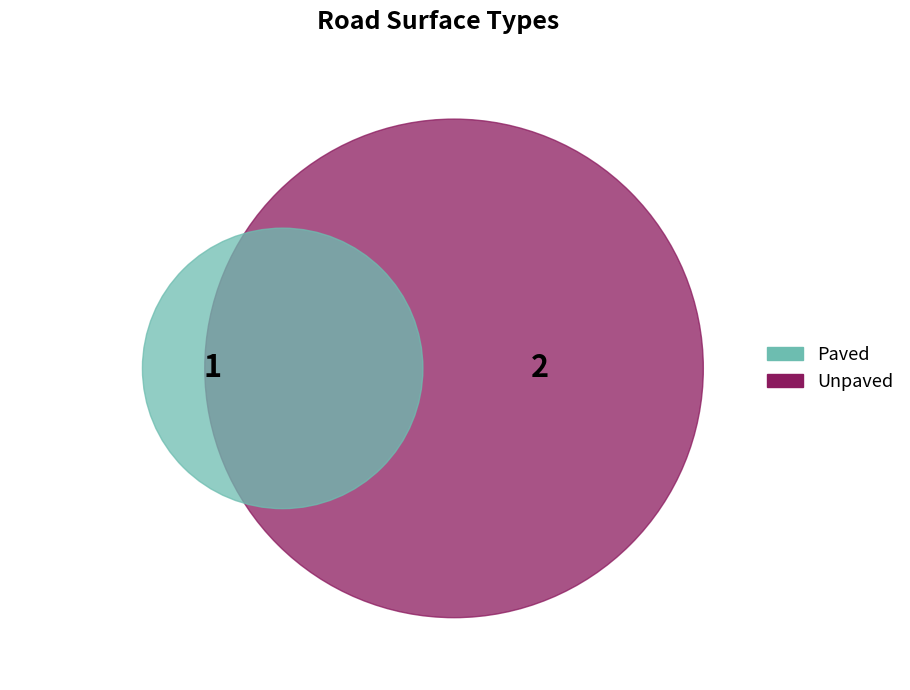

Count the number of slices in the pie.

2